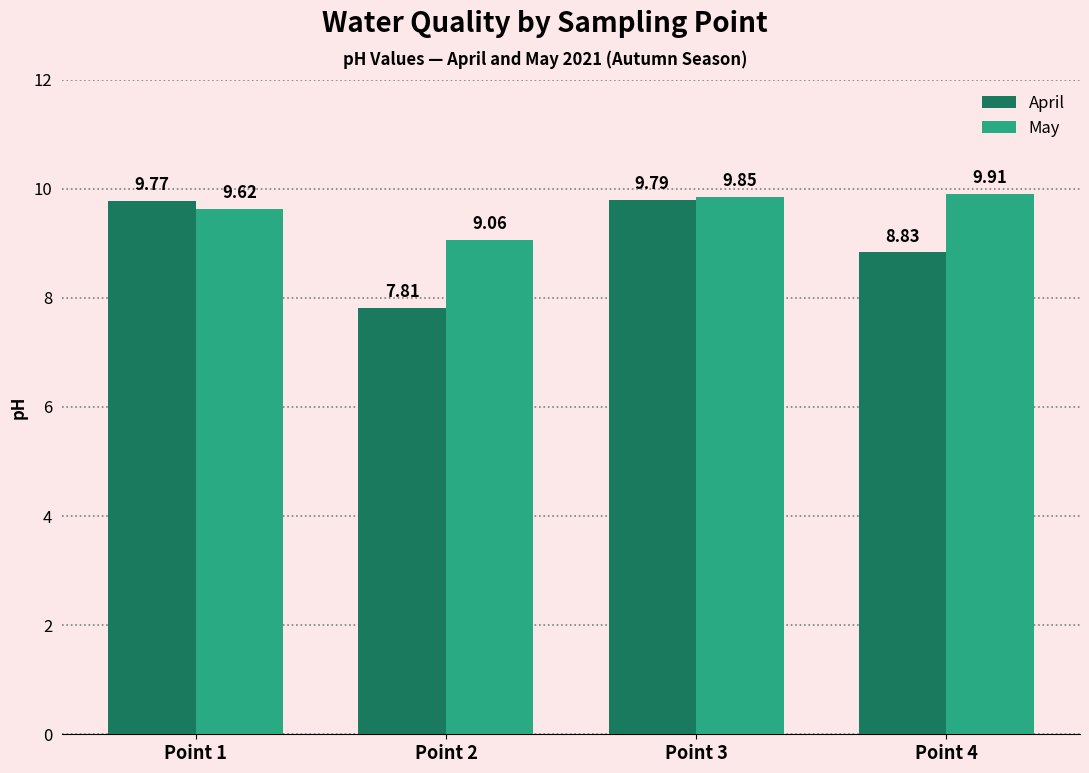

Where is May nearest to the value 9?

Point 2